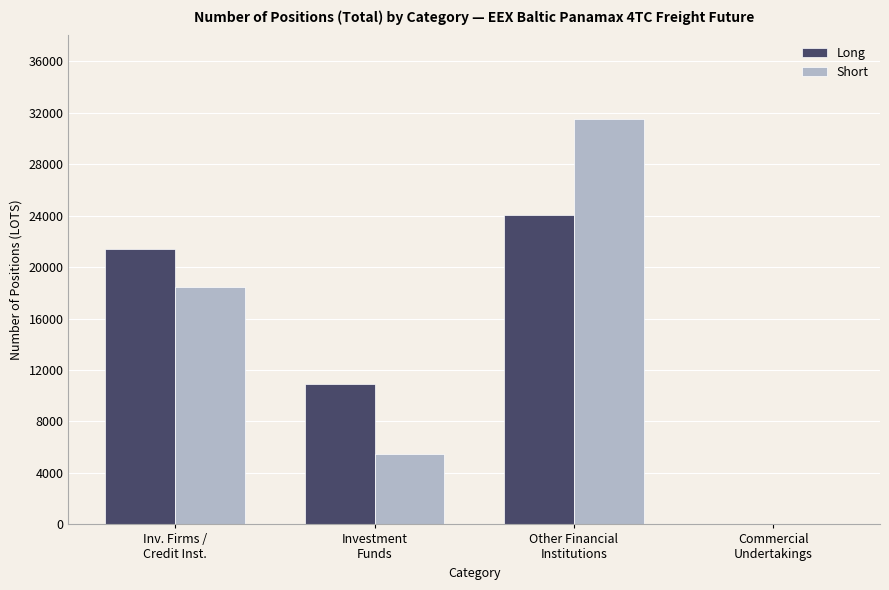

Which series has the widest spread of values?

Short